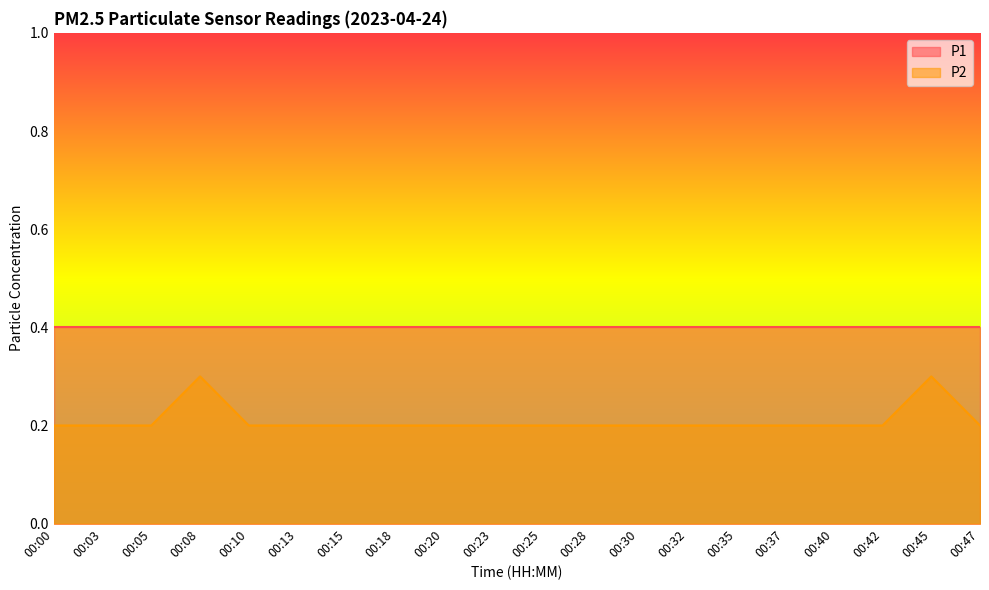

At which label is the value closest to 0?

00:00